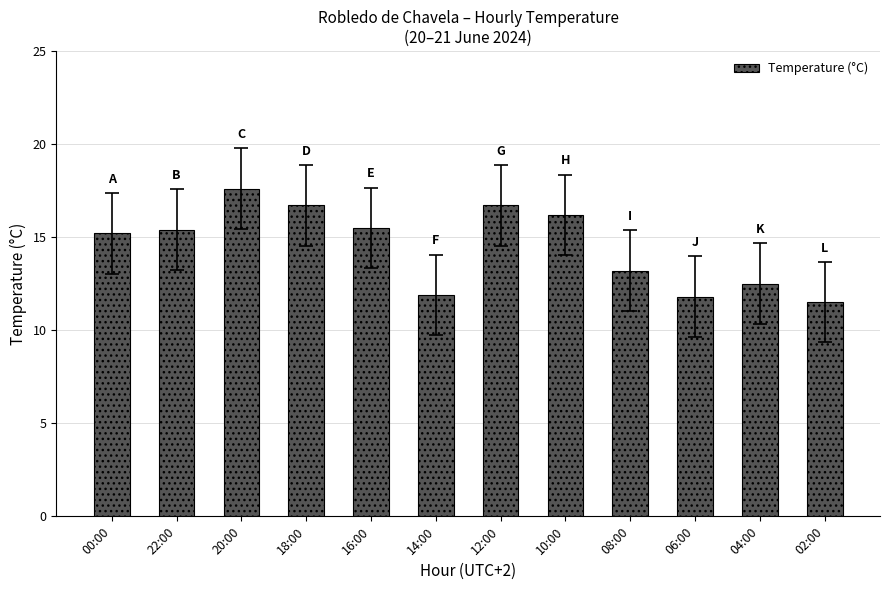

Read the value at 12:00.

16.7